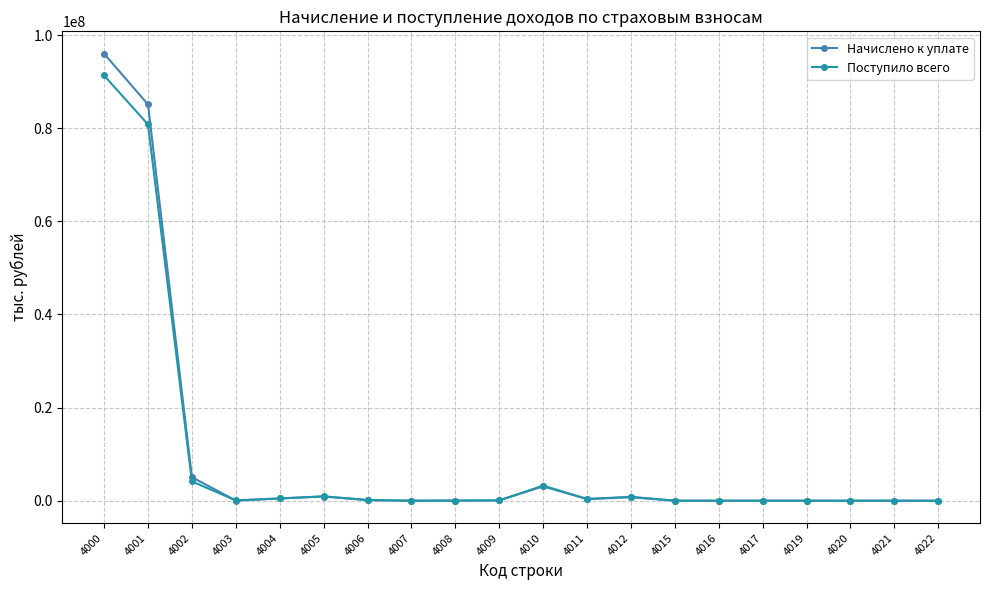

Between 4006 and 4010, which series saw the biggest shift?

Поступило всего